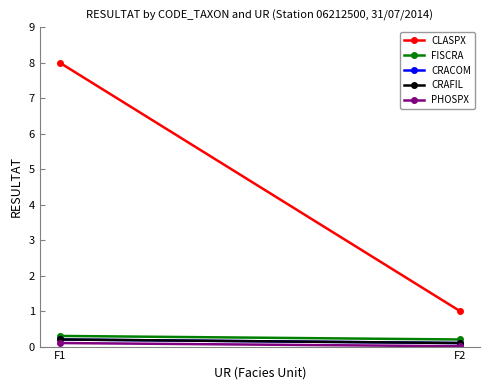

What are all the series names shown in the legend?

CLASPX, FISCRA, CRACOM, CRAFIL, PHOSPX